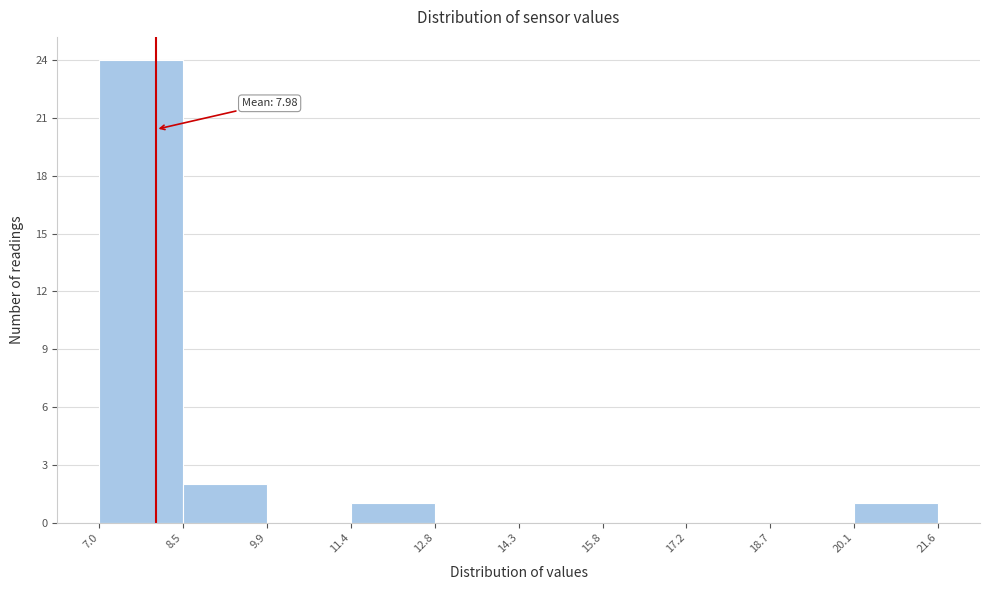

Which range on the x-axis has the tallest bar?

7.0 to 8.5